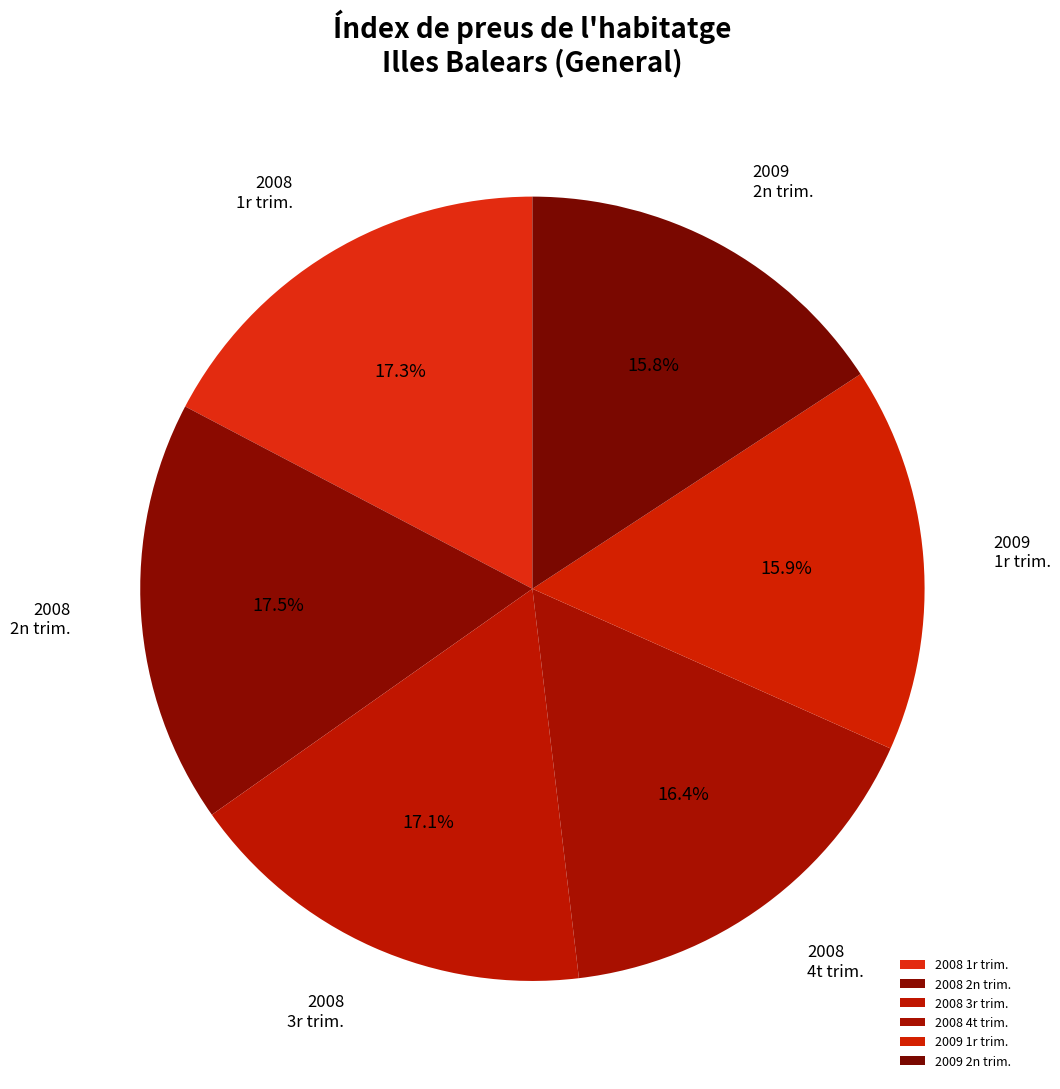

Do 2009 1r trim. and 2008 4t trim. together represent more than half of the pie?

No